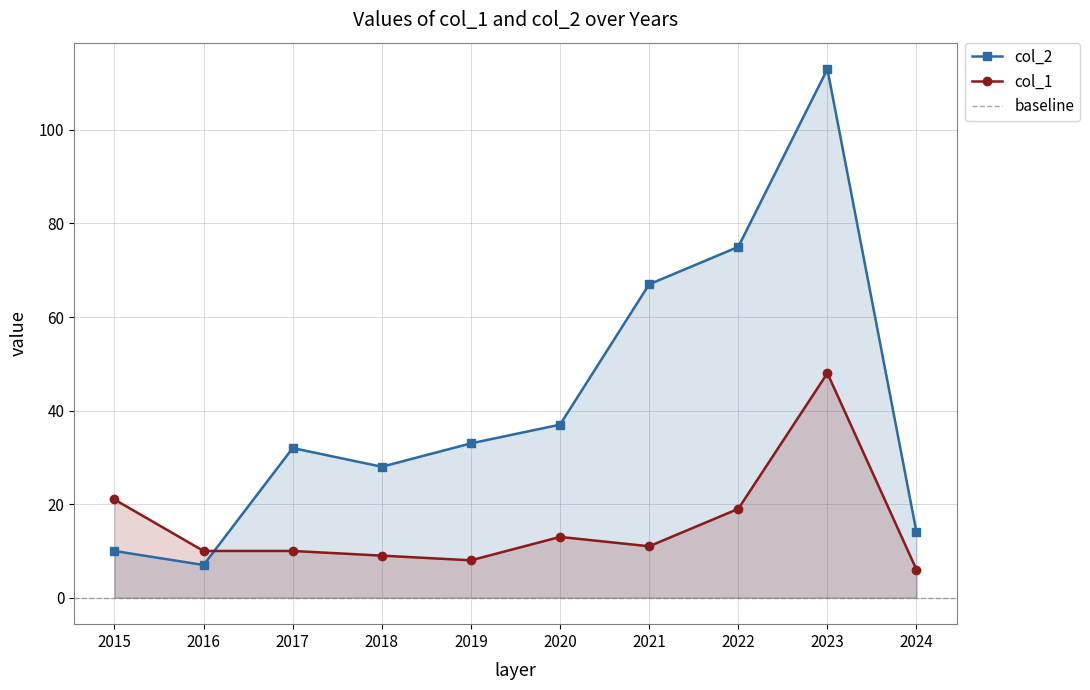

What is the difference between the second highest and second lowest values in the col_2 series?

65